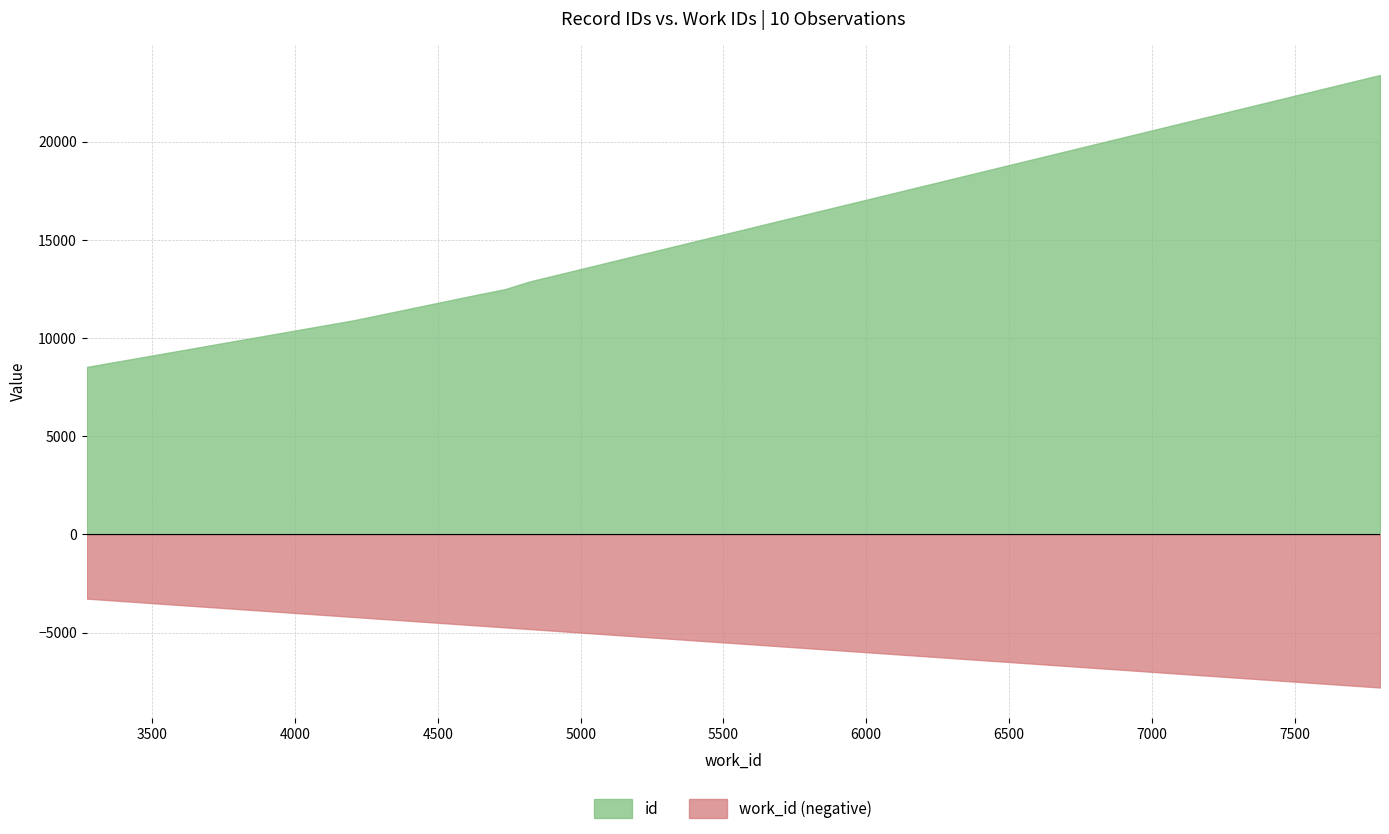

List the series in order of their peak value, highest first.

id, work_id (negative)